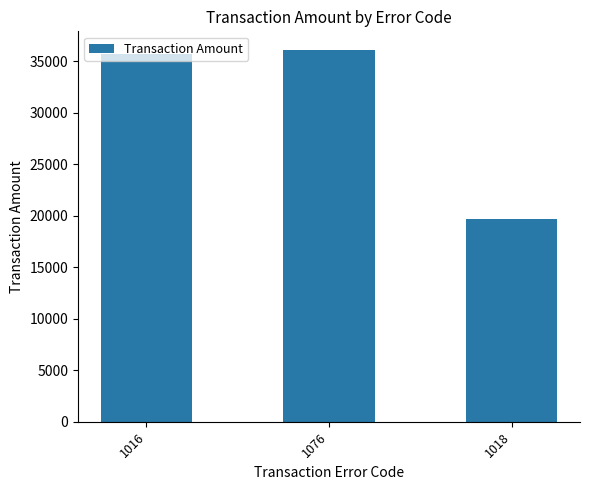

What is the difference between the values at 1018 and 1076?

16382.4